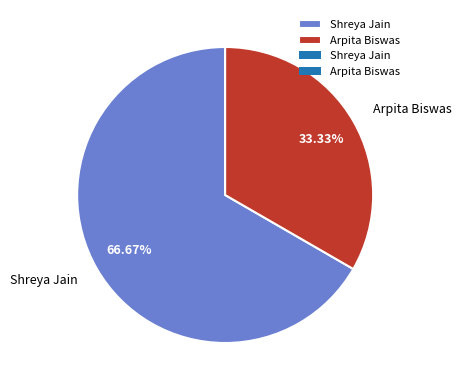

What is the smallest slice in the pie chart?

Arpita Biswas